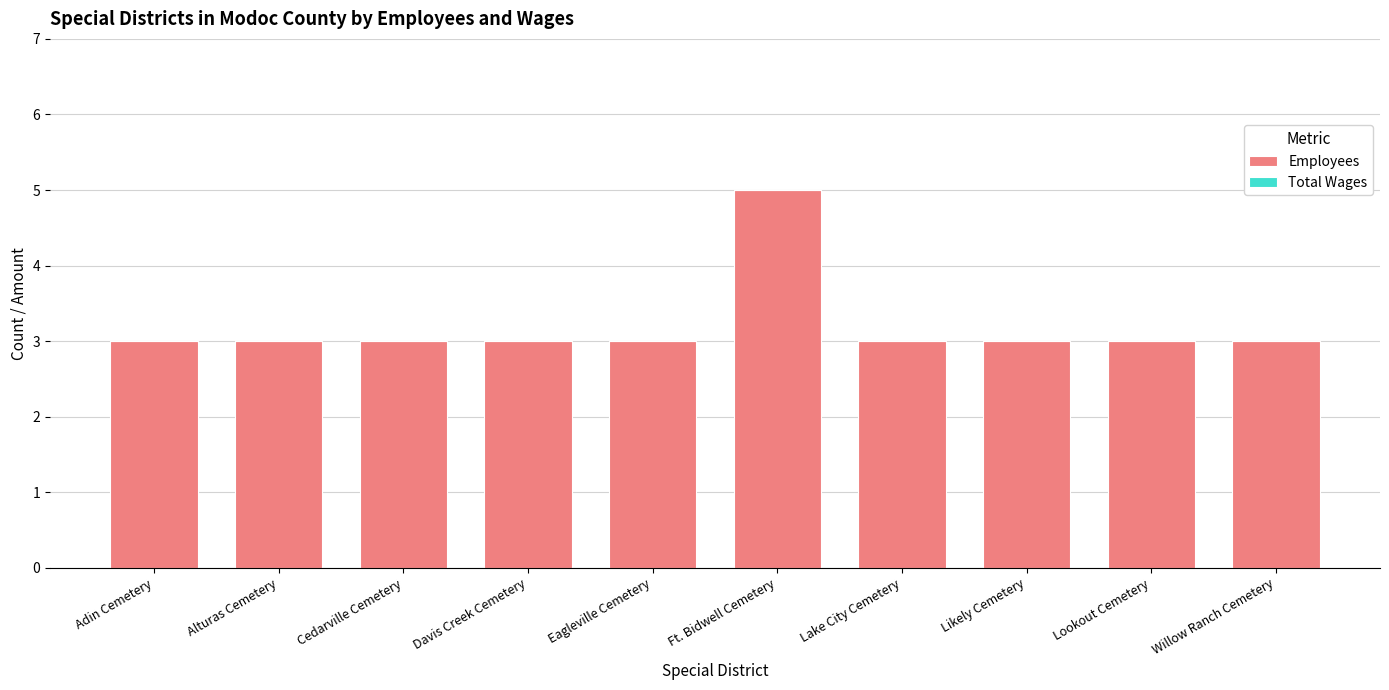

Is it true that the value at Alturas Cemetery is 2?

False